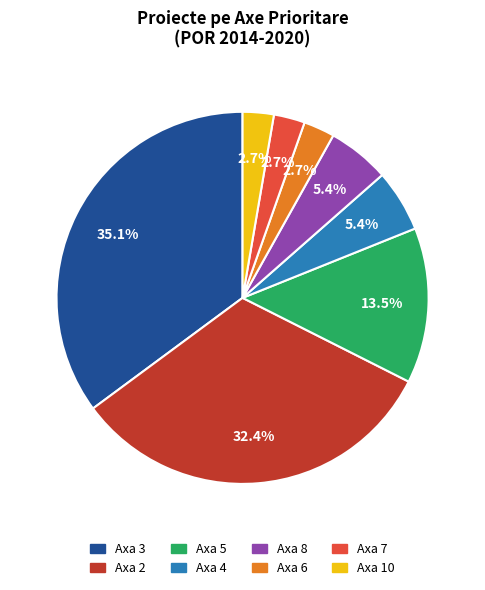

Is there a majority slice in this chart?

No